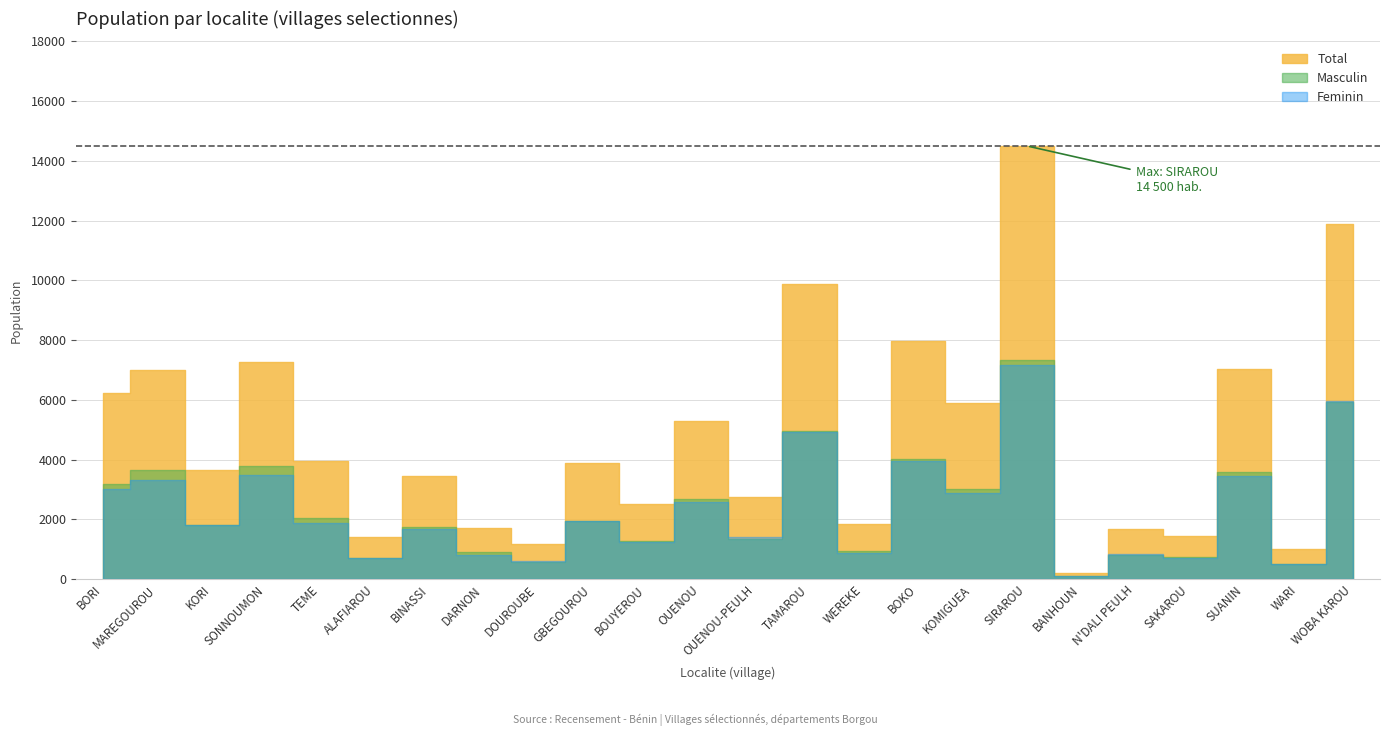

At which label does Masculin first exceed 1952?

BORI